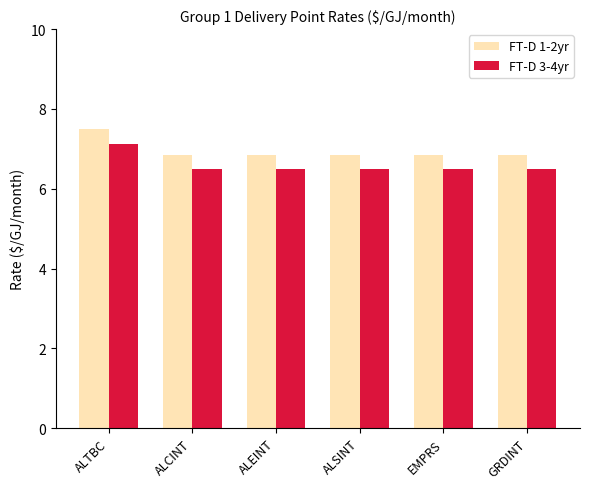

Is it true that FT-D 1-2yr equals 9.1 at ALSINT?

False